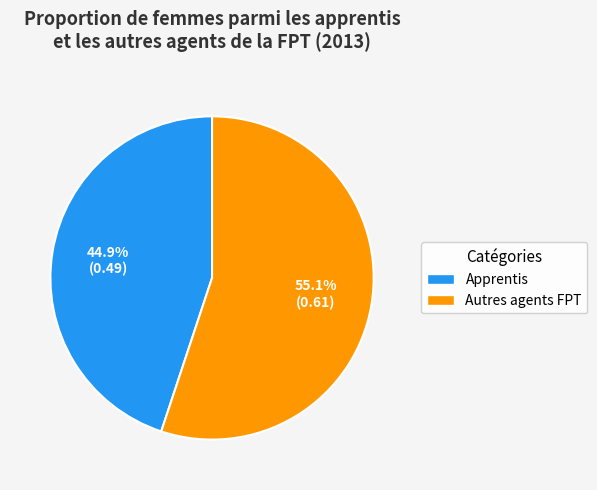

Is it true that Autres agents FPT is 55% of the pie?

True